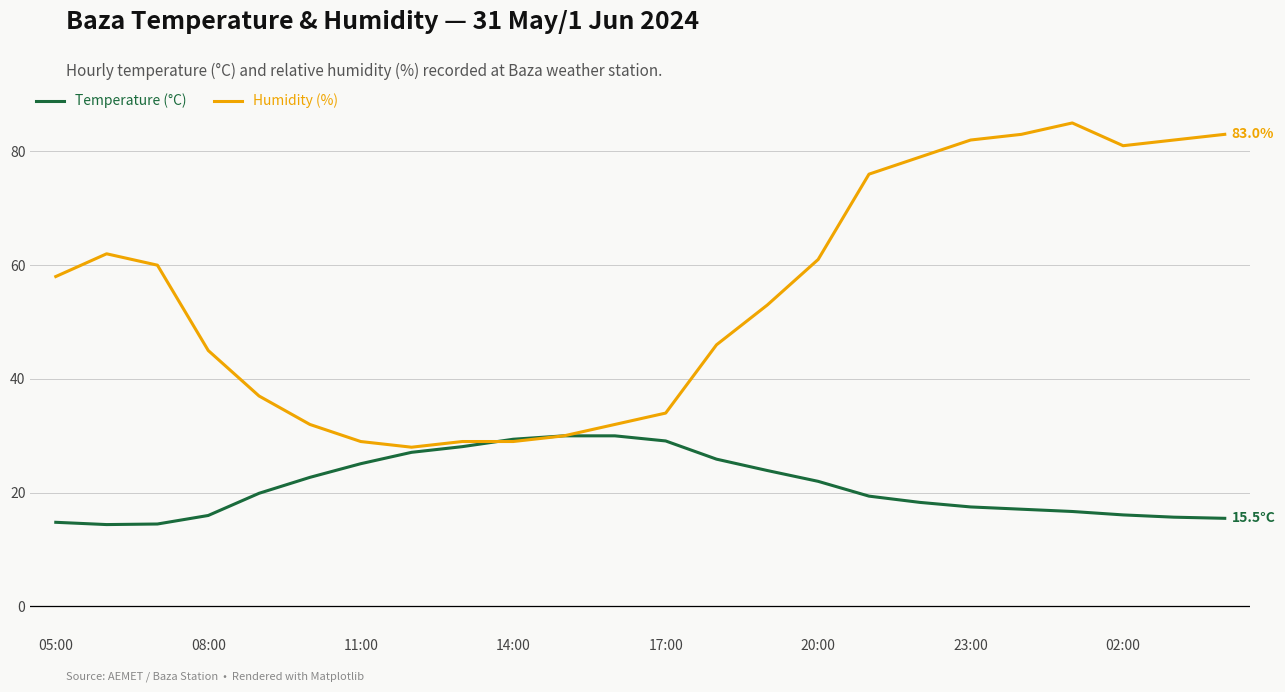

In Temperature (°C), how many points are lower than both neighbors (excluding endpoints)?

1